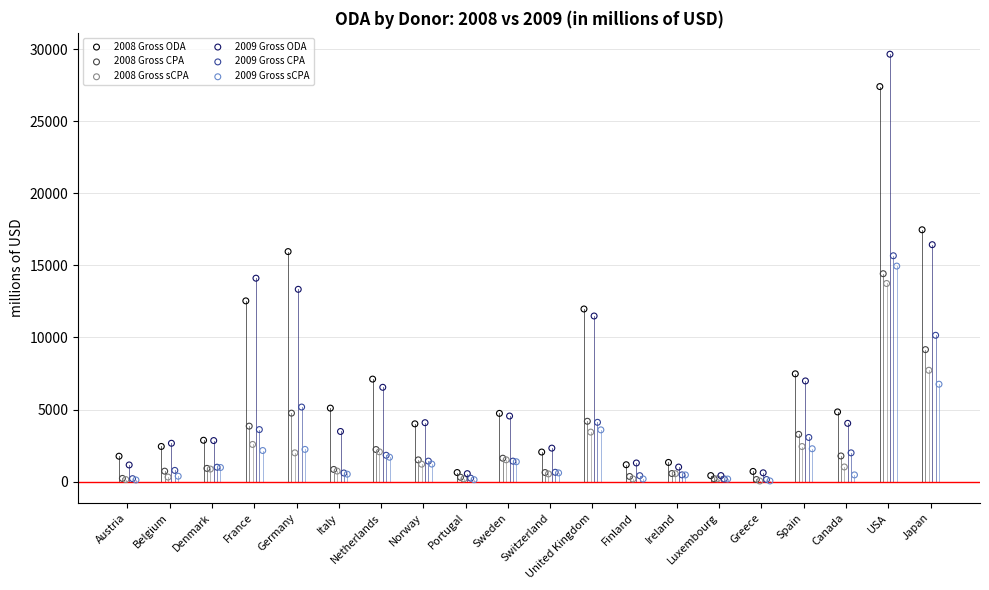

Which series contains the highest Y value?

2009 Gross ODA